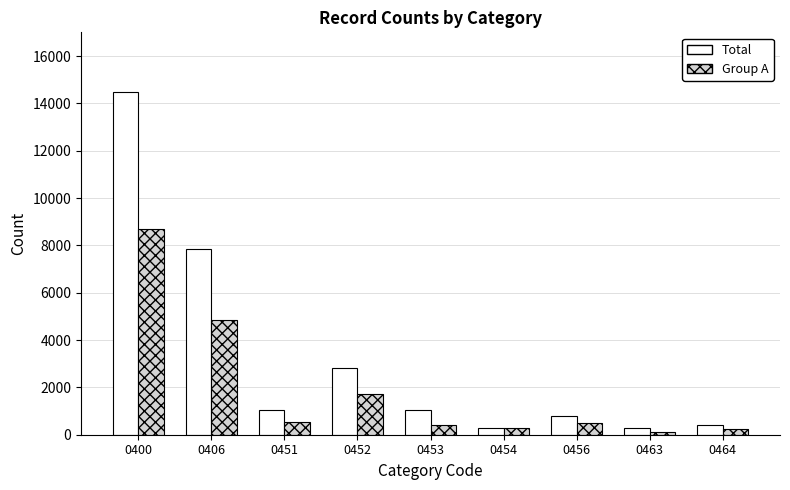

Which series has the largest range (max minus min)?

Total